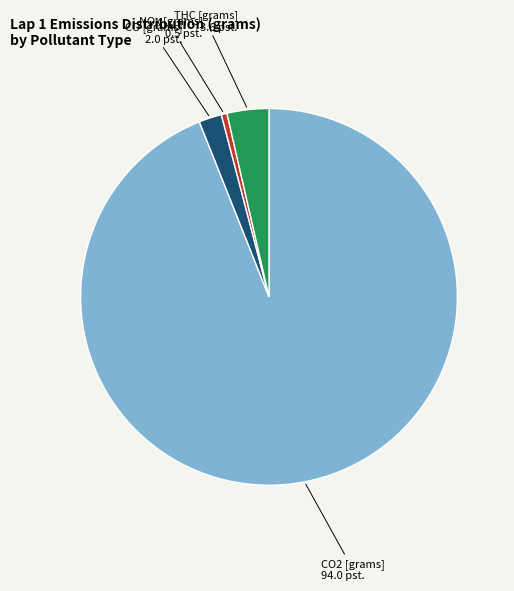

What is the majority slice?

CO2 [grams]